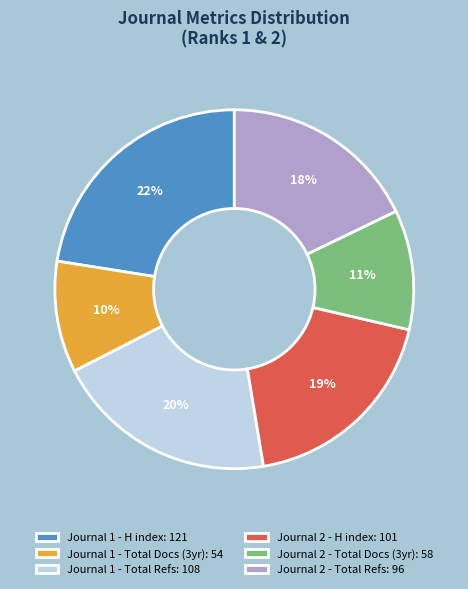

Is it true that Journal 2 - H index: 101 is 19% of the pie?

True